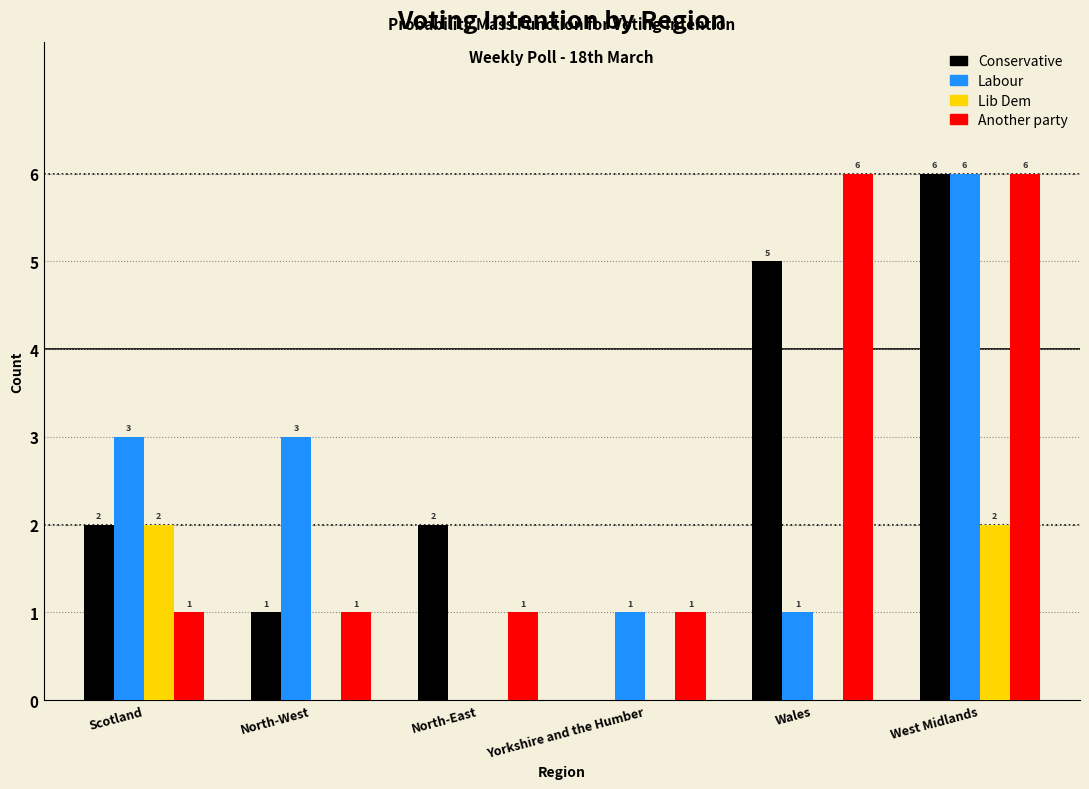

Reading right to left, list all the values displayed in this chart.

Conservative: West Midlands=6	Wales=5	Yorkshire and the Humber=0	North-East=2	North-West=1	Scotland=2
Labour: West Midlands=6	Wales=1	Yorkshire and the Humber=1	North-East=0	North-West=3	Scotland=3
Lib Dem: West Midlands=2	Wales=0	Yorkshire and the Humber=0	North-East=0	North-West=0	Scotland=2
Another party: West Midlands=6	Wales=6	Yorkshire and the Humber=1	North-East=1	North-West=1	Scotland=1